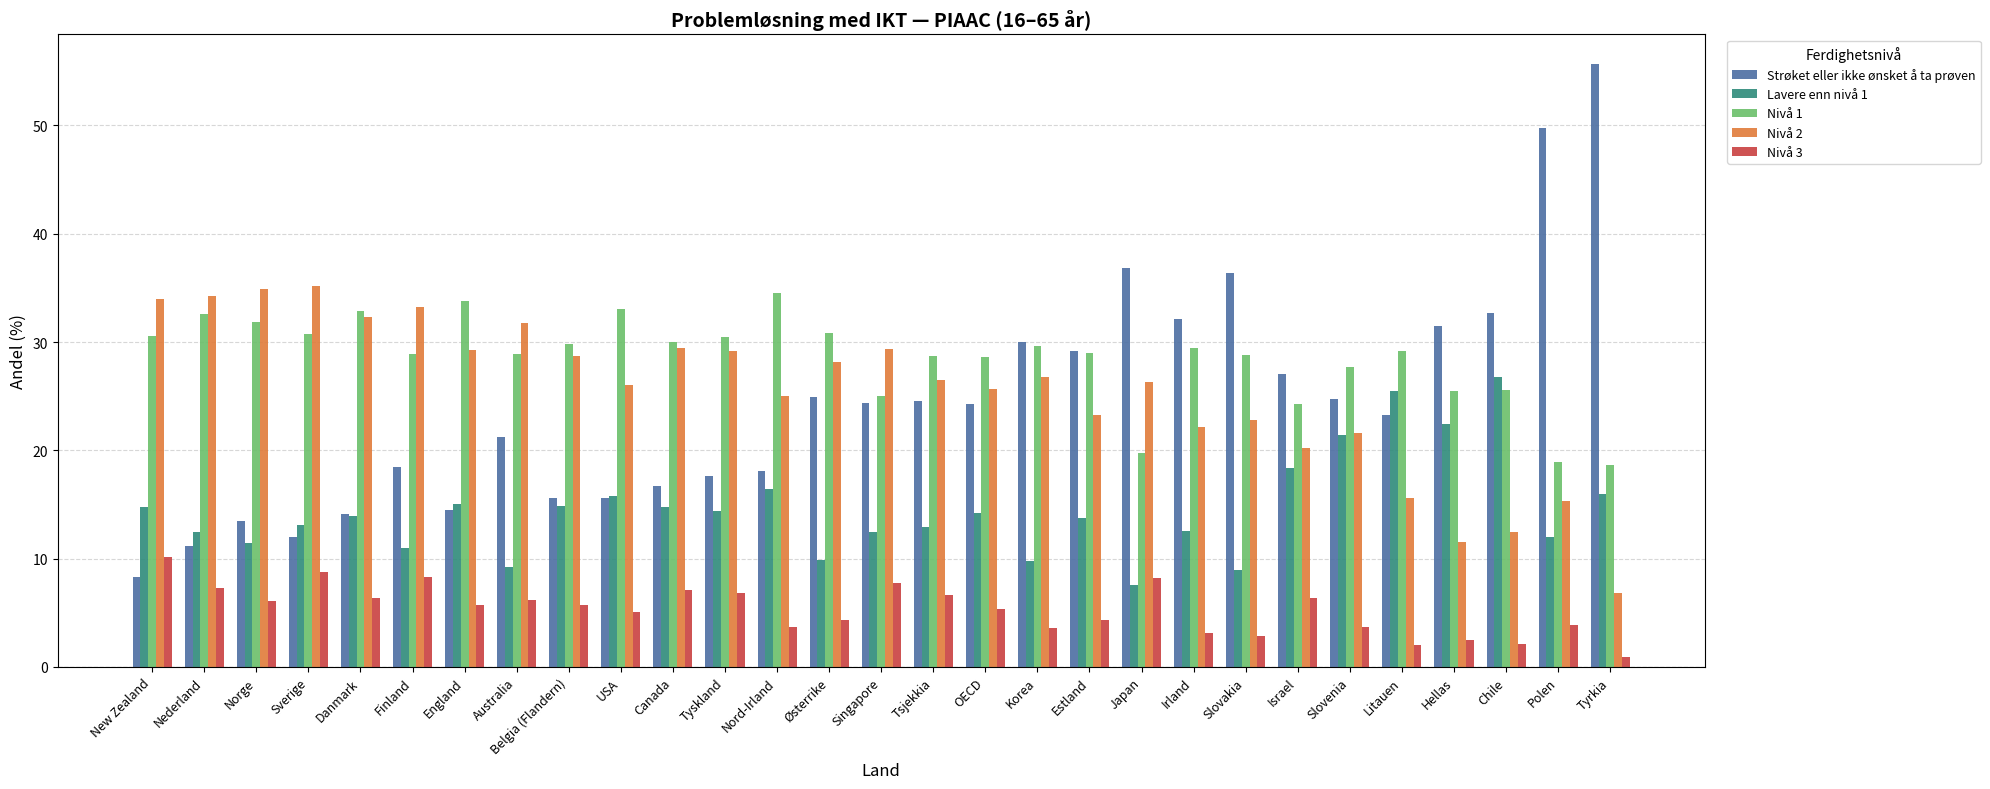

What is the minimum value for Nivå 2?

6.9